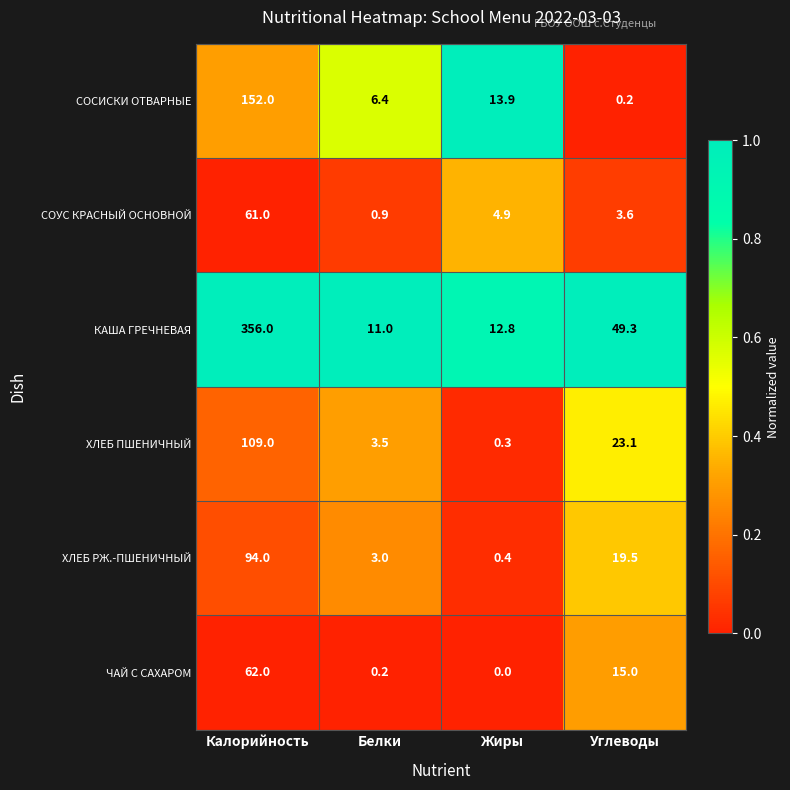

Read the СОУС КРАСНЫЙ ОСНОВНОЙ value at Жиры.

4.9